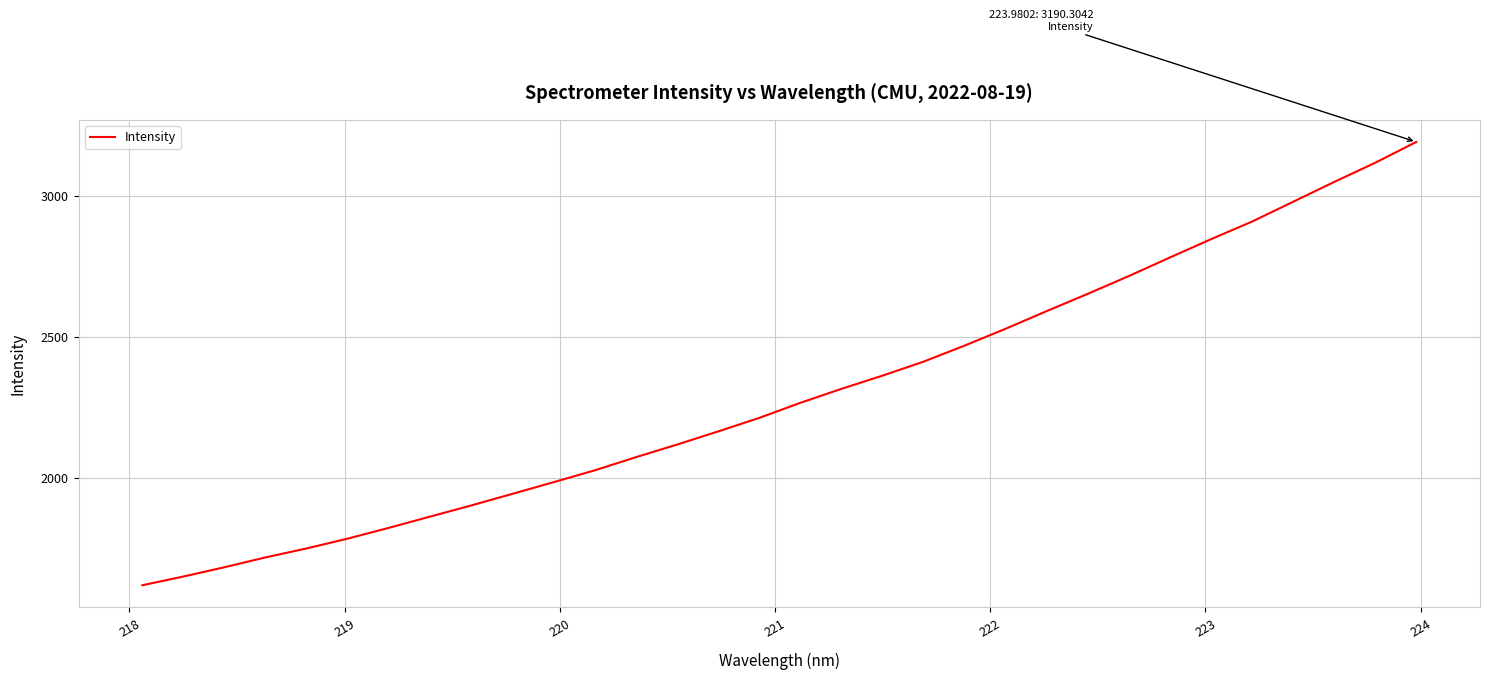

Count the number of data series in this chart.

1